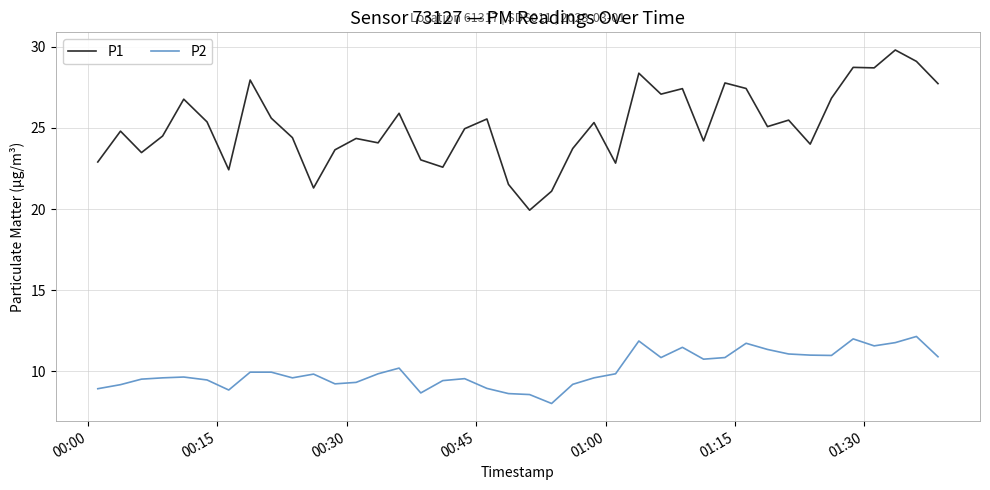

True or false: P2 and P1 cross at least once.

False